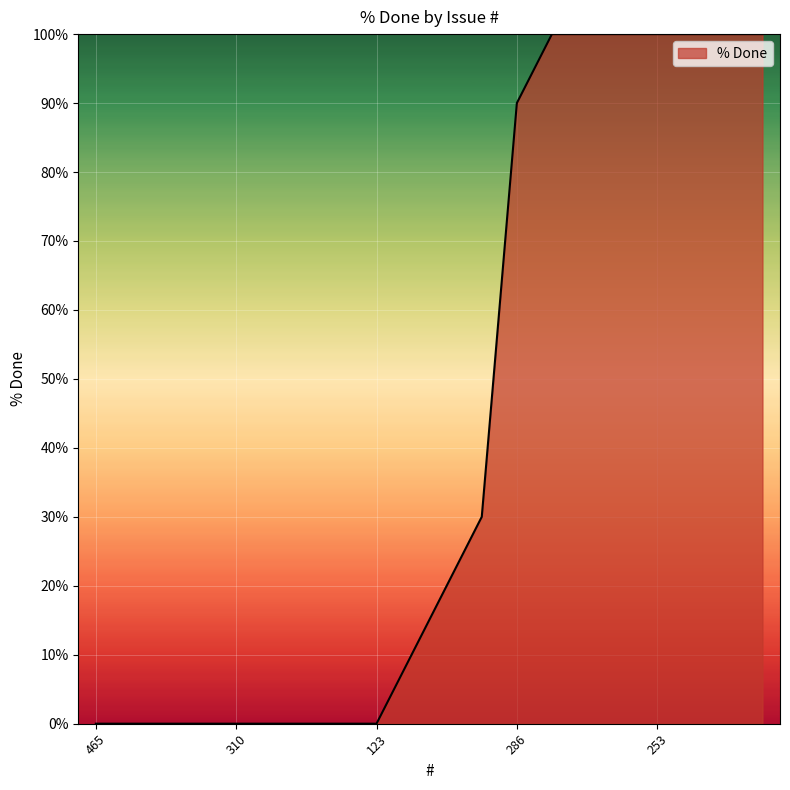

What is the difference between the maximum and minimum values?

100